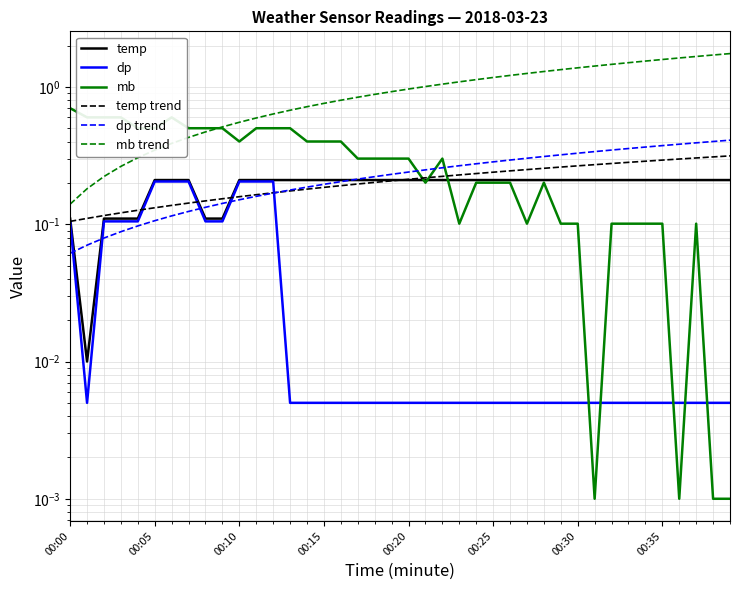

How many series are shown in this chart?

6